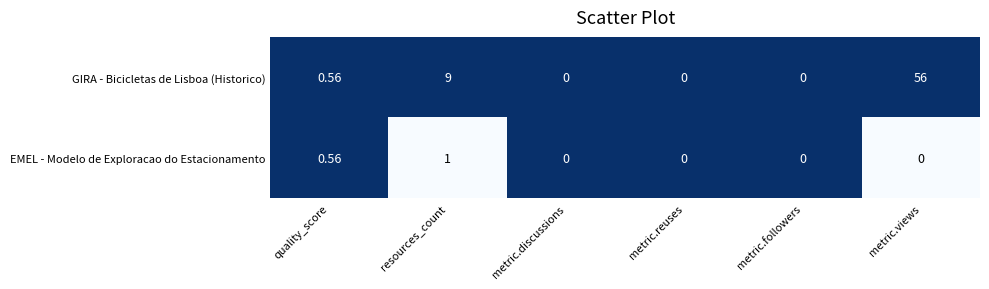

At which label does EMEL - Modelo de Exploracao do Estacionamento reach its peak?

resources_count